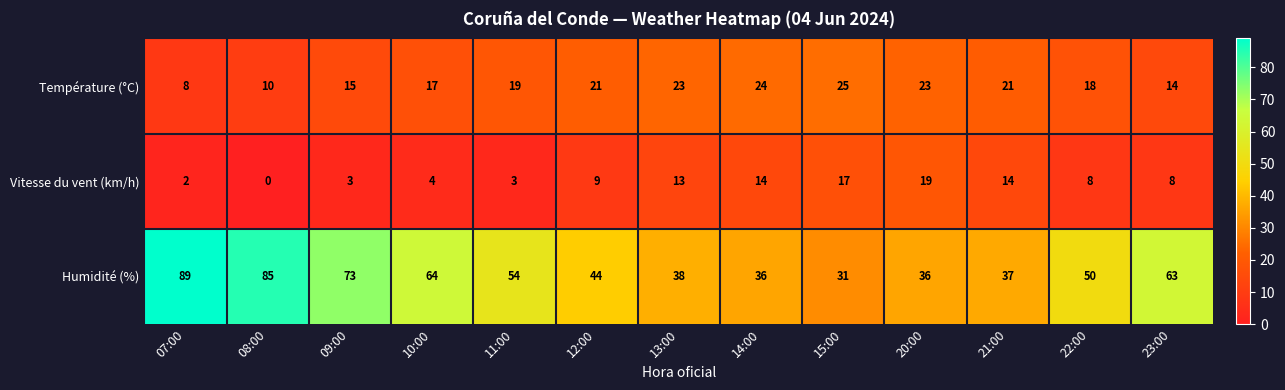

At 21:00, list the series in order from largest to smallest.

Humidité (%), Température (°C), Vitesse du vent (km/h)